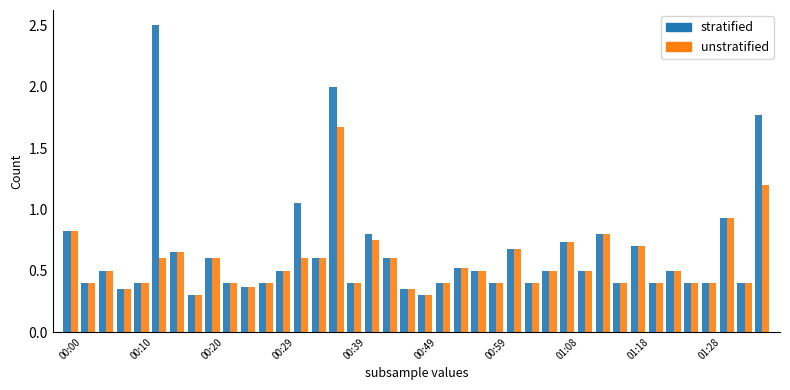

What is the greatest value displayed?

2.5